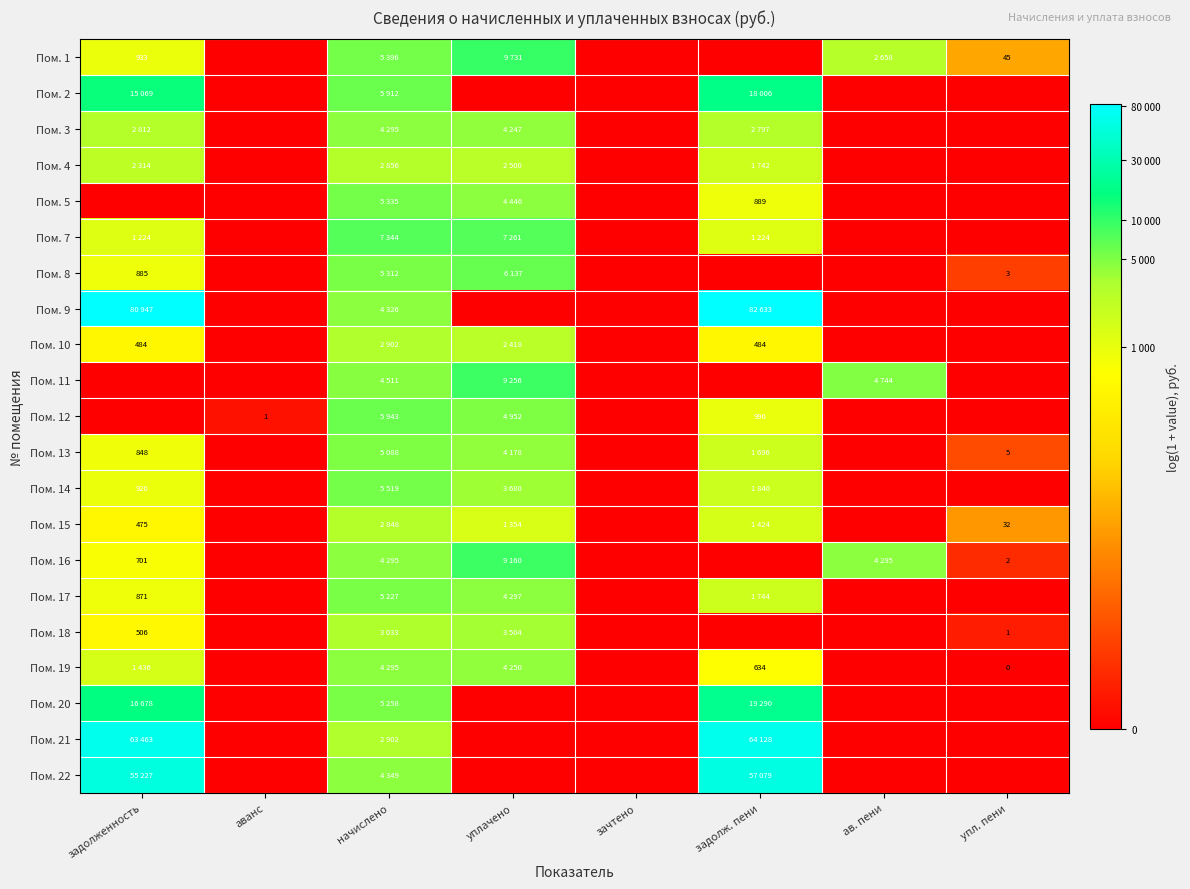

The value of Пом. 13 at упл. пени is 2.9. True or false?

False